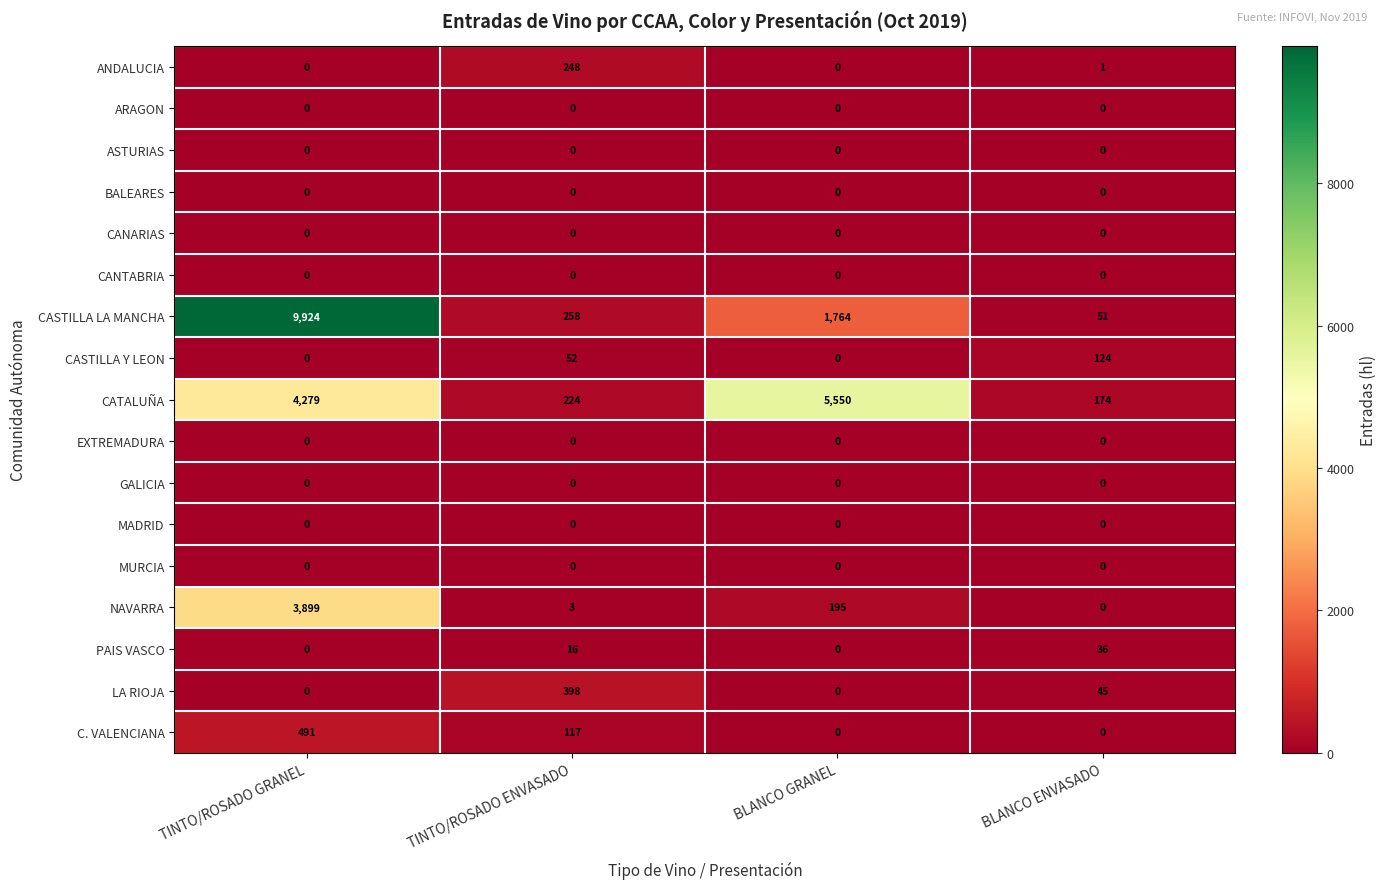

What is the spread (max minus min) of values at BLANCO ENVASADO?

174